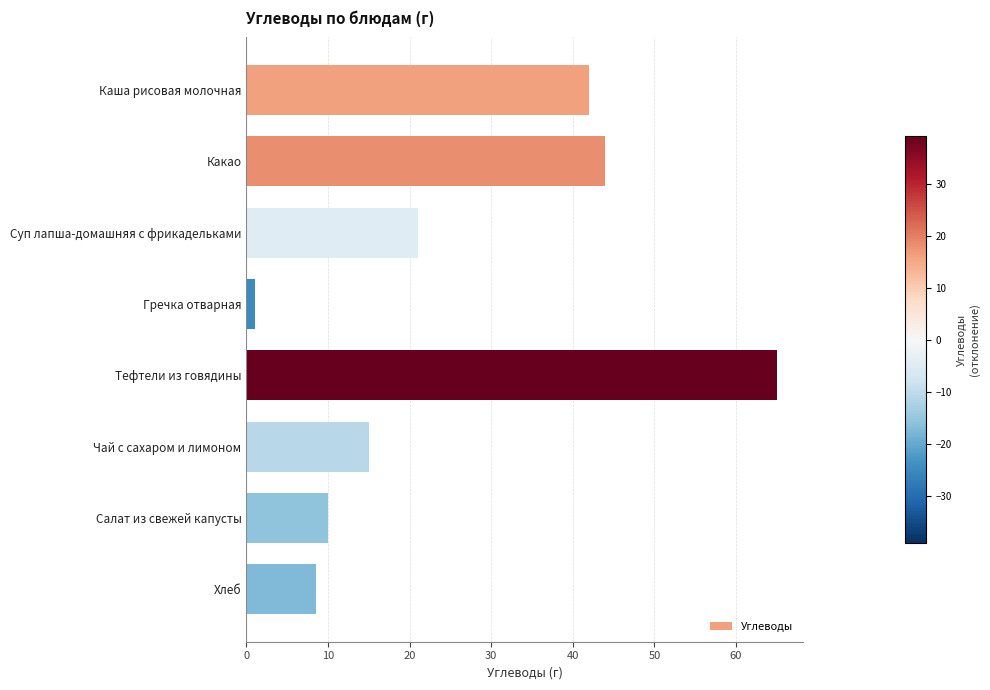

What is the approximate value at Каша рисовая молочная?

42.0